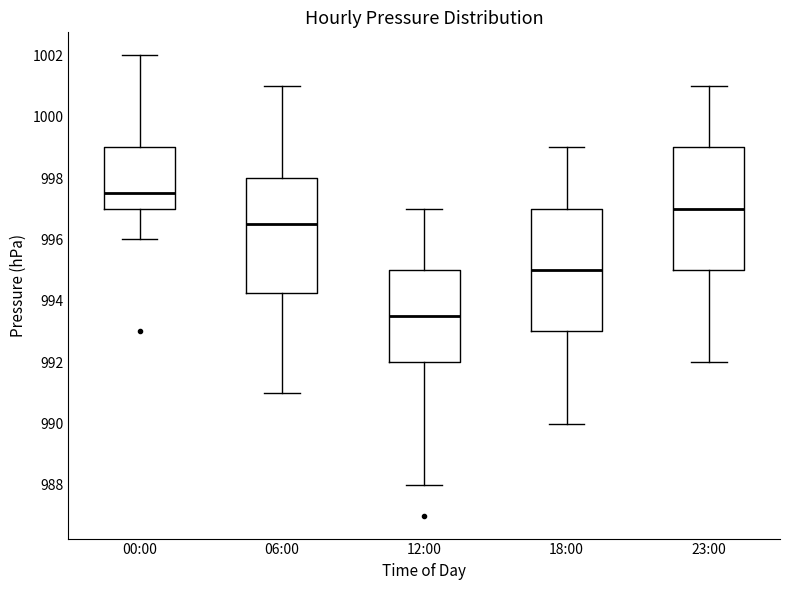

Reading left to right, read every box against the y-axis: the position of its median line, the range the box covers, and the ends of its whiskers. The values are not printed on the chart, so give them approximately, as read against the axis.

00:00: median 997.6, box 997.0 to 999.0, whiskers 996.0 to 1002.0
06:00: median 996.6, box 994.2 to 998.0, whiskers 991.0 to 1001.0
12:00: median 993.6, box 992.0 to 995.0, whiskers 988.0 to 997.0
18:00: median 995.0, box 993.0 to 997.0, whiskers 990.0 to 999.0
23:00: median 997.0, box 995.0 to 999.0, whiskers 992.0 to 1001.0